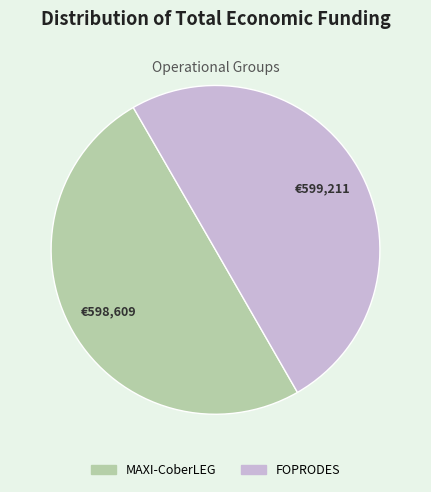

Is it true that FOPRODES is 56% of the pie?

False